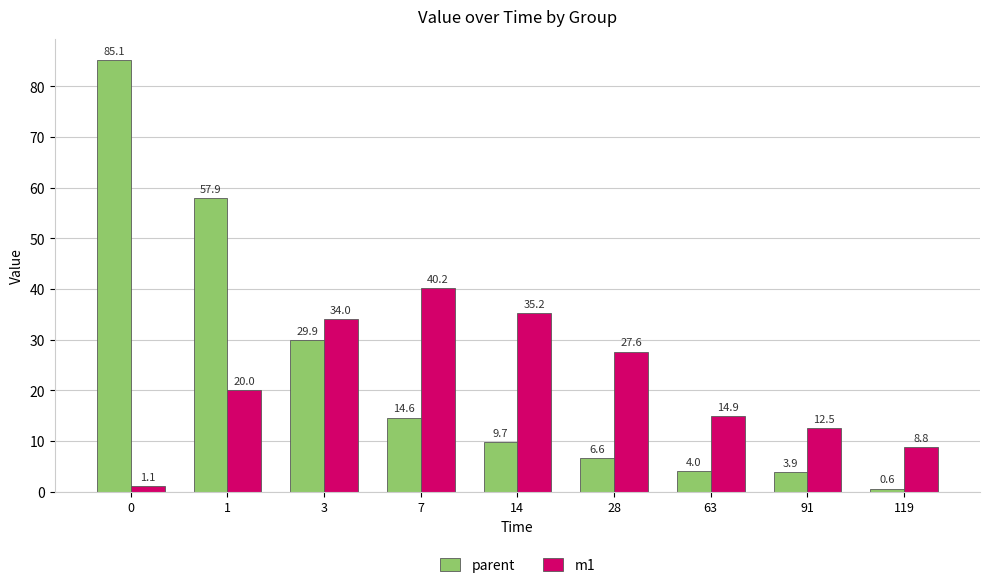

Does the chart contain any negative values?

No